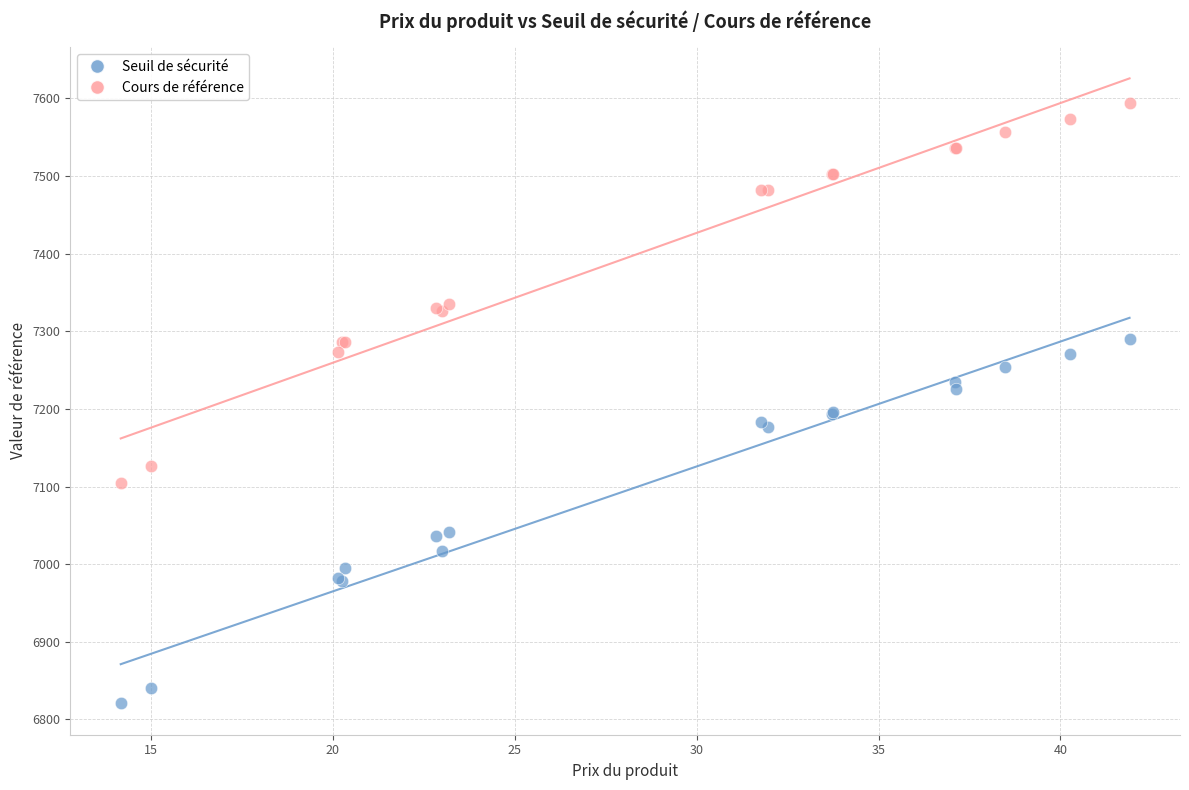

What are all the series names shown in the legend?

Seuil de sécurité, Cours de référence